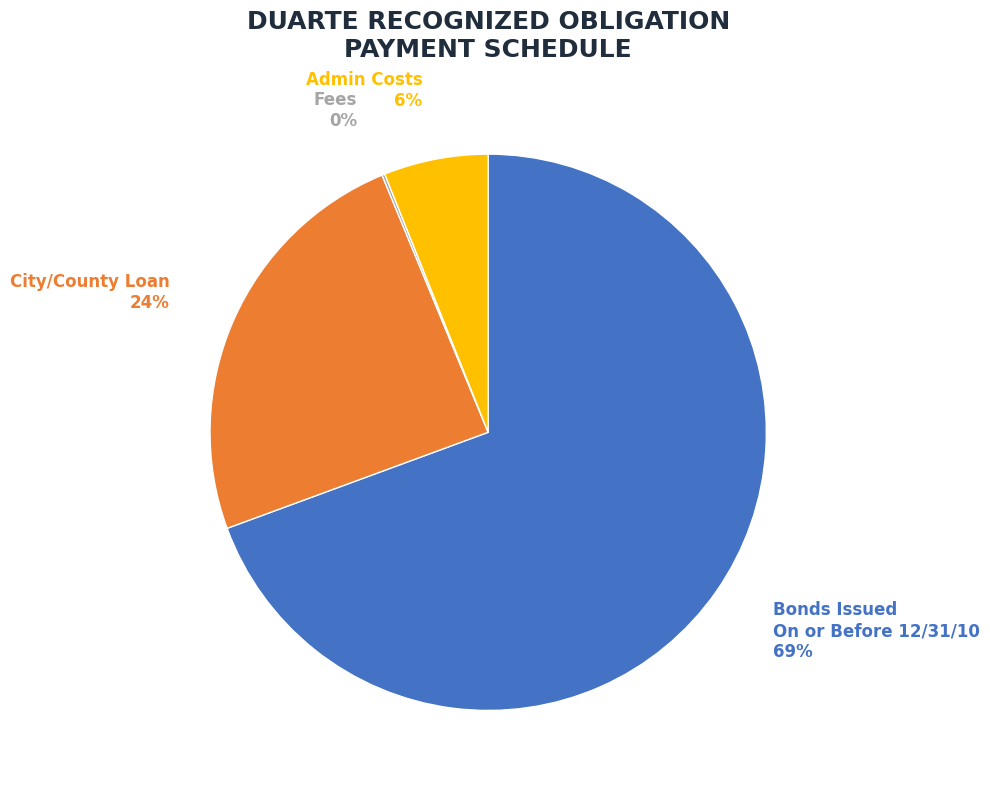

What percentage is the Admin Costs slice, to the nearest percent?

6%